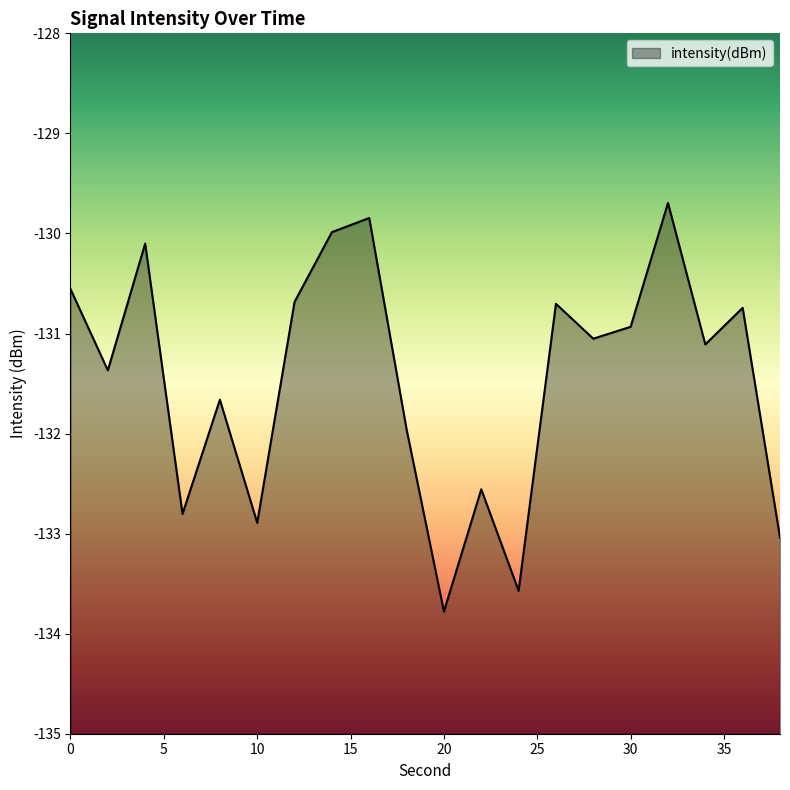

Rank the categories by value from highest to lowest.

32, 16, 14, 4, 0, 12, 26, 36, 30, 28, 34, 2, 8, 18, 22, 6, 10, 38, 24, 20